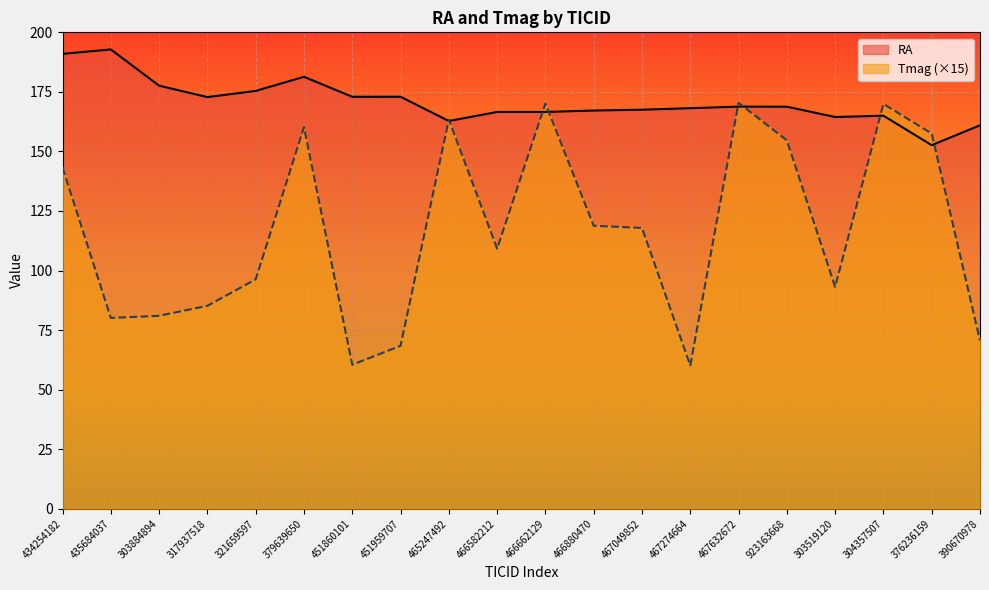

Where is RA nearest to the value 172?

317937518